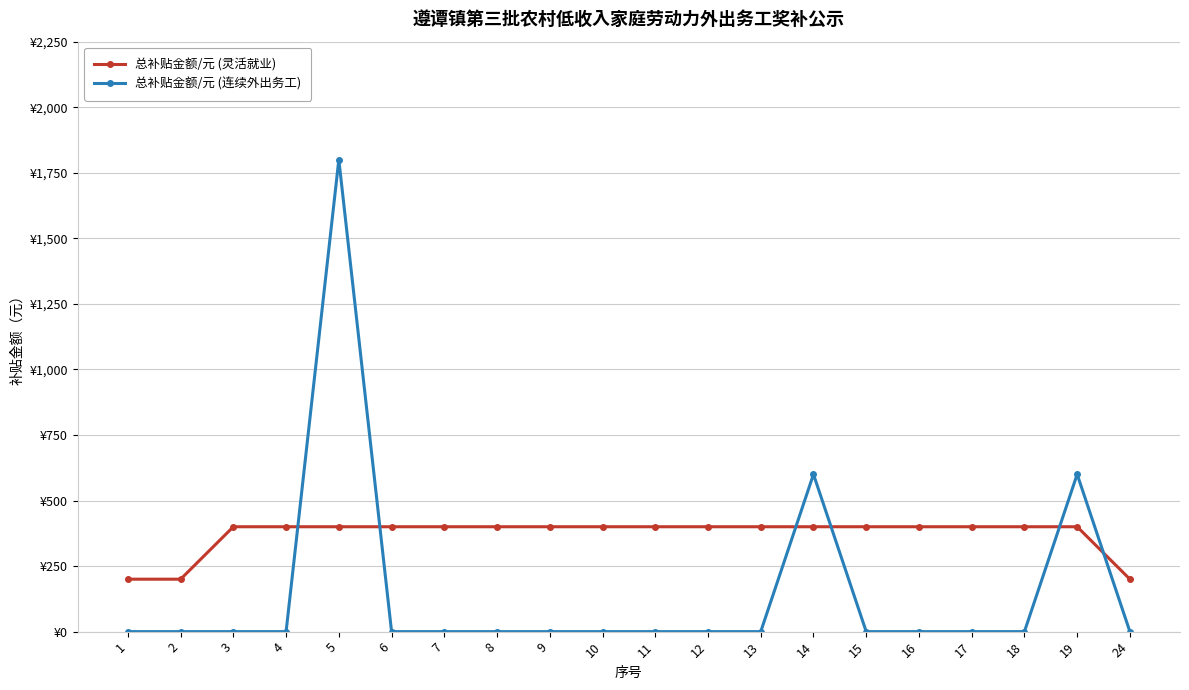

True or false: 总补贴金额/元 (灵活就业) has a value of 400 at 8.

True